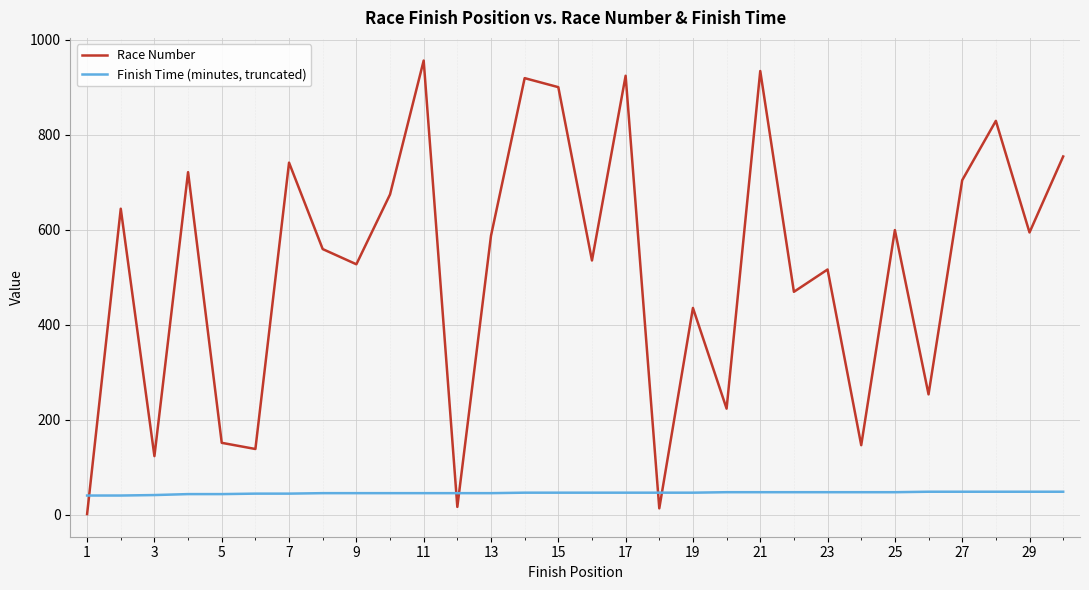

Which series has the largest range (max minus min)?

Race Number